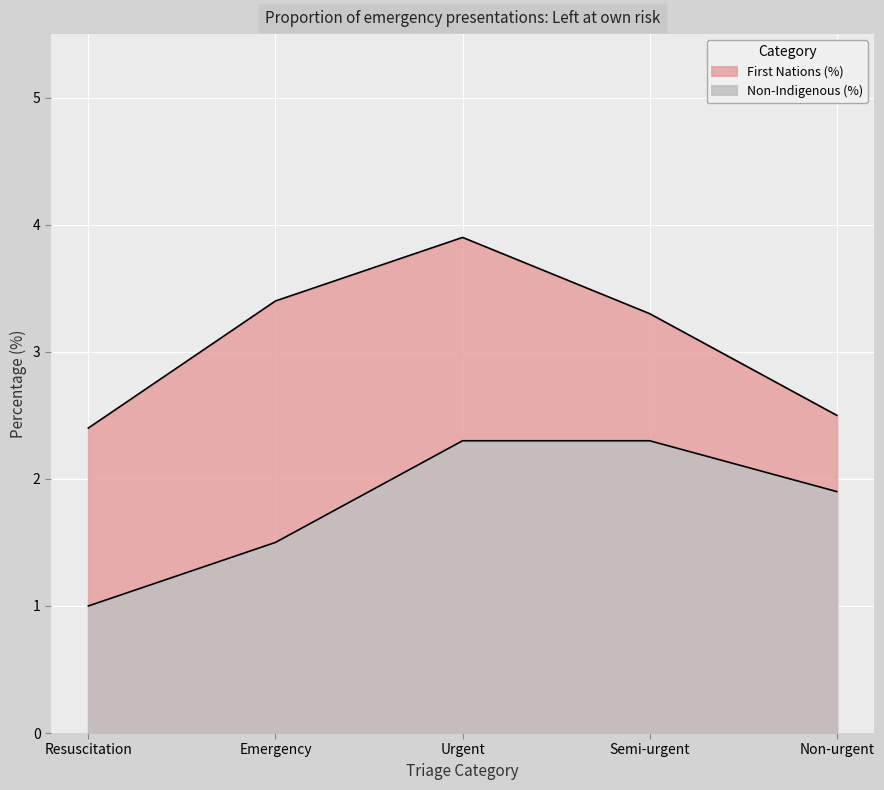

What is the total value across all series at Urgent?

6.2